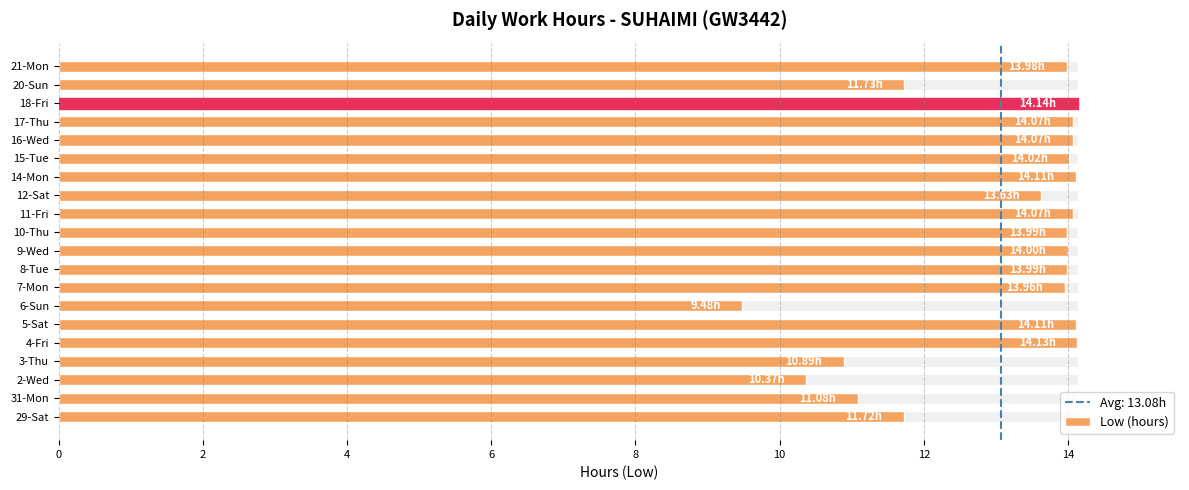

The chart shows a value of 13.6 at 12-Sat. True or false?

True